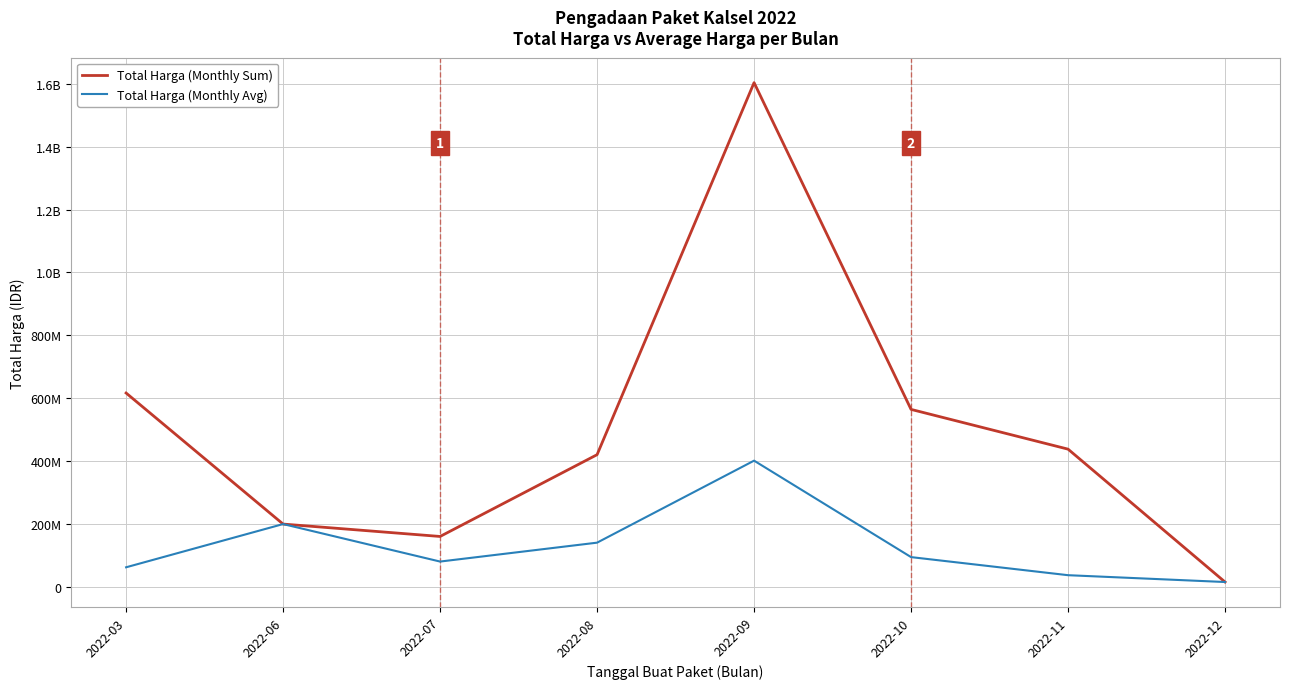

The value of Total Harga (Monthly Avg) at 2022-03 is 91691228.6. True or false?

False